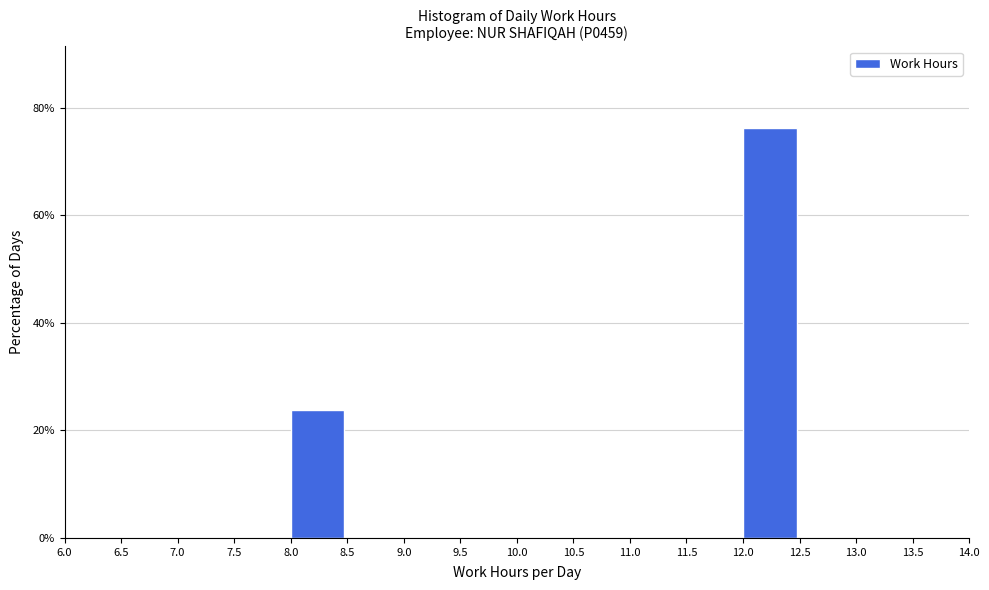

Which range on the x-axis has the tallest bar?

12.0 to 12.5